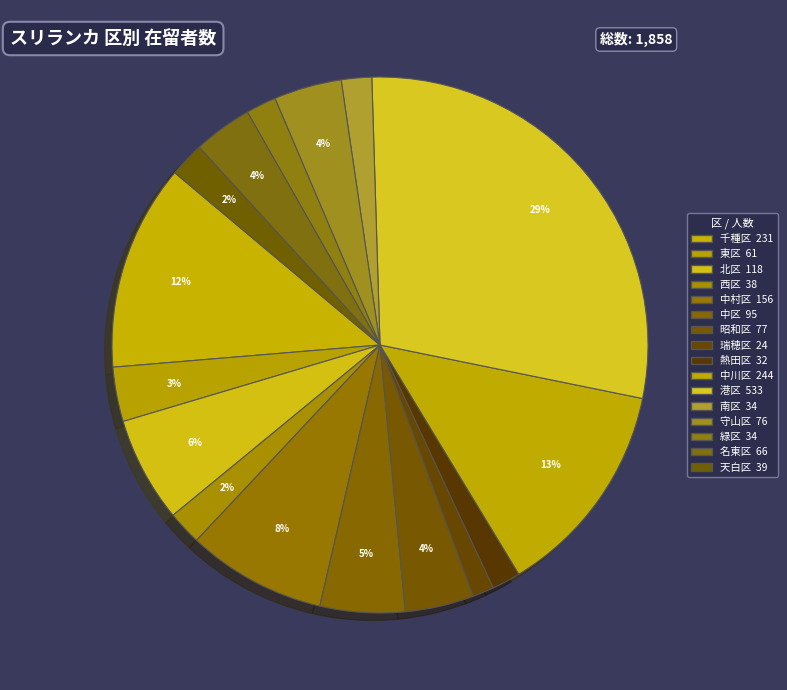

What is the smallest slice in the pie chart?

瑞穂区